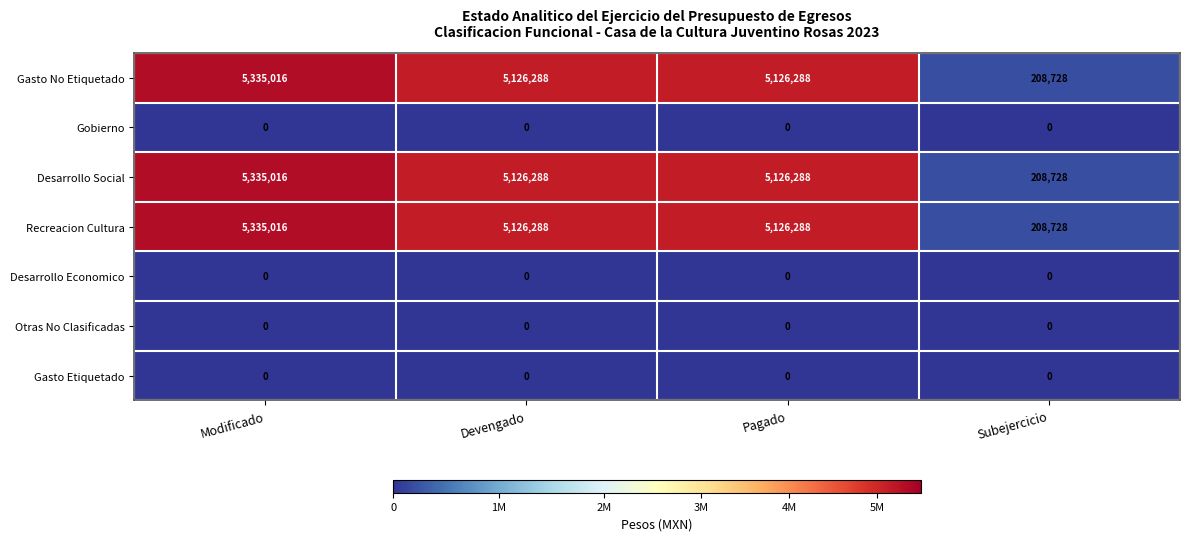

What is the difference between the highest and lowest values at Modificado?

5335016